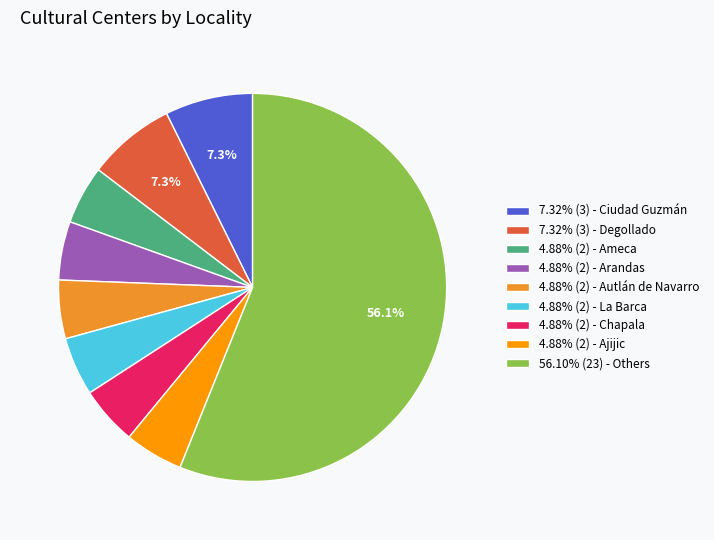

Approximately how many times larger is the value at 4.88% (2) - Ameca compared to 4.88% (2) - Autlán de Navarro?

1.0